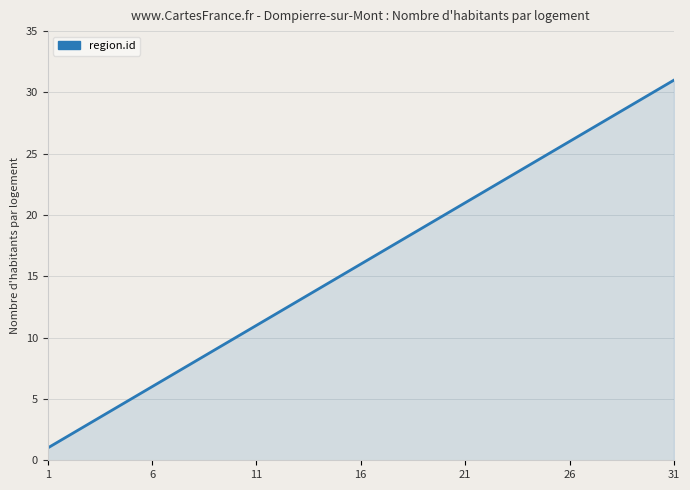

What is the difference between the maximum and minimum values?

30